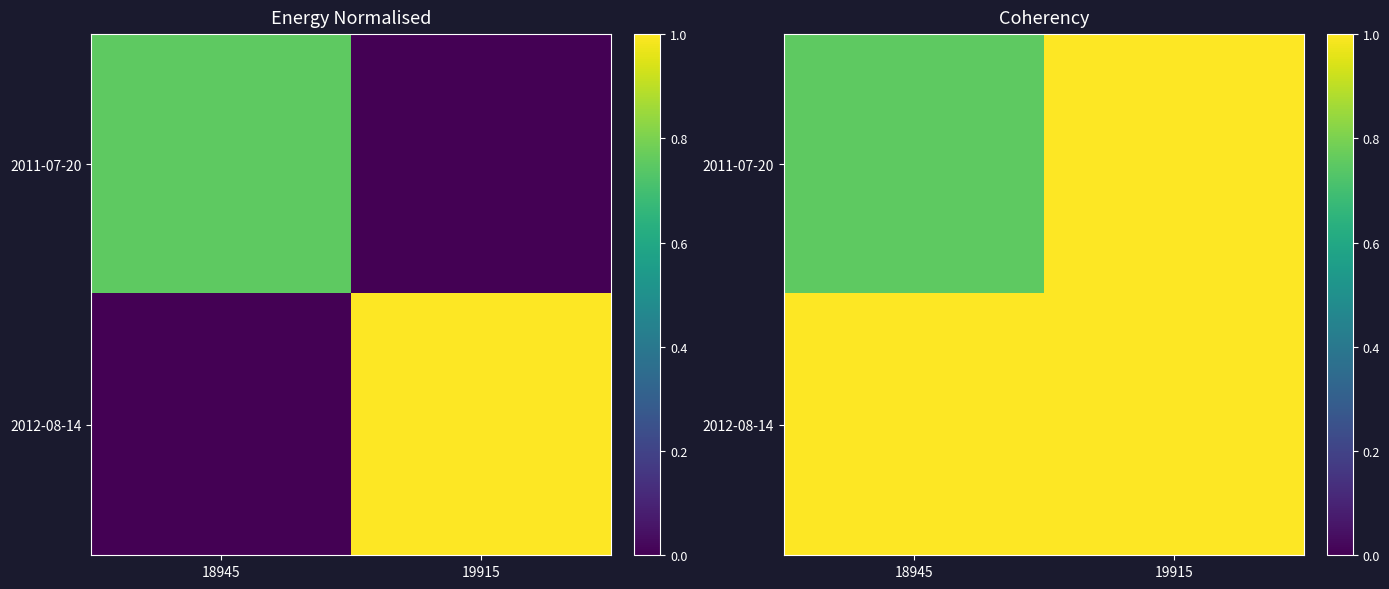

What value does the 2012-08-14 series have at 19915?

1.0